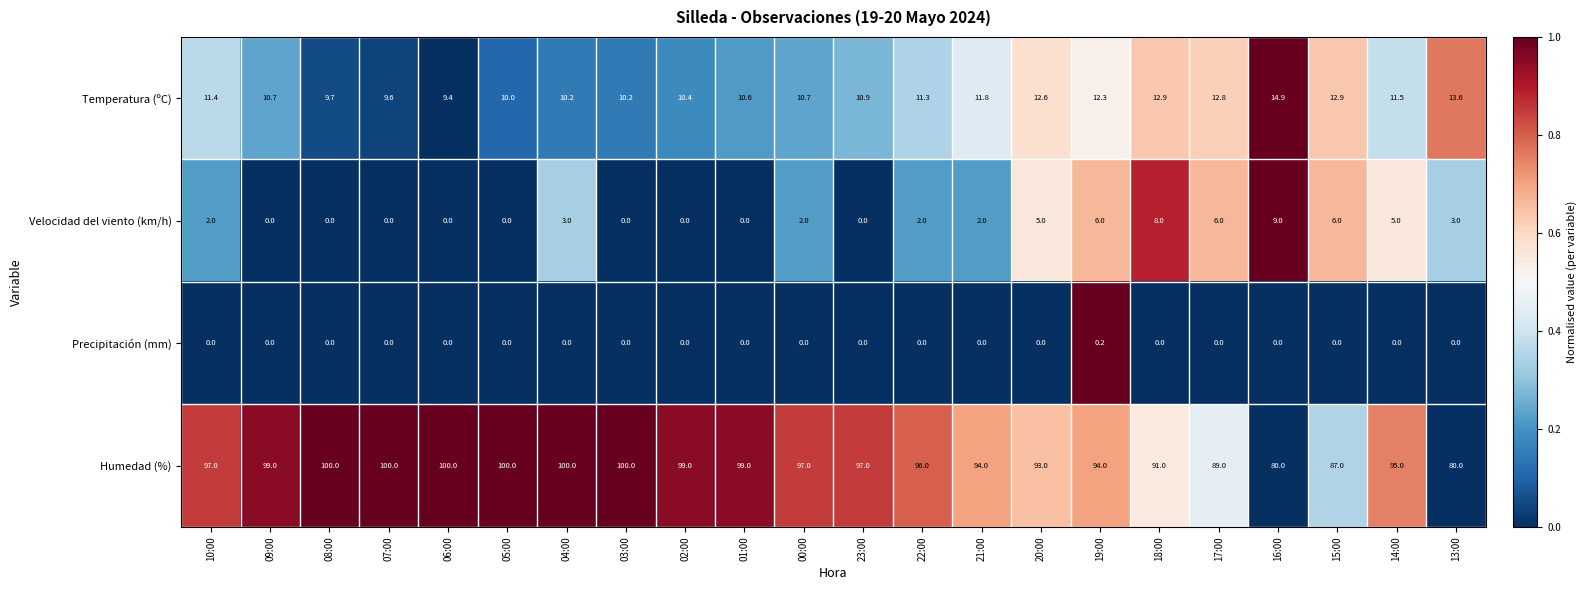

What is the maximum value shown in the chart?

100.0